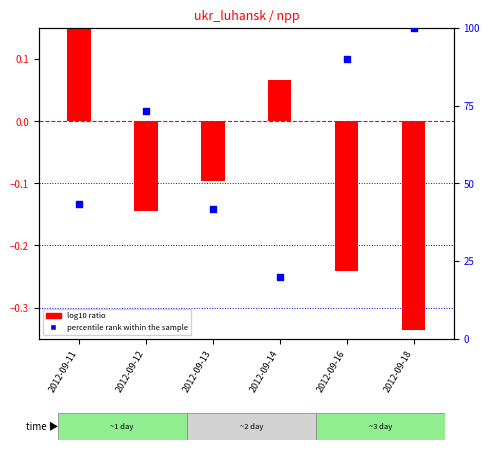

At how many categories does at least one series exceed 8?

6